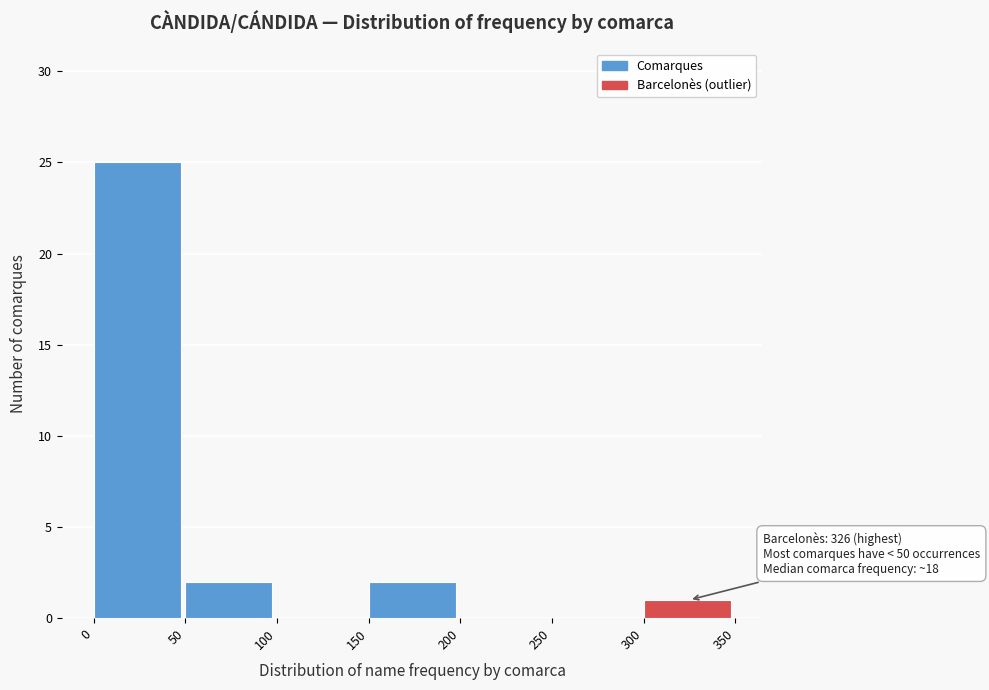

Which range on the x-axis has the tallest bar?

0 to 50